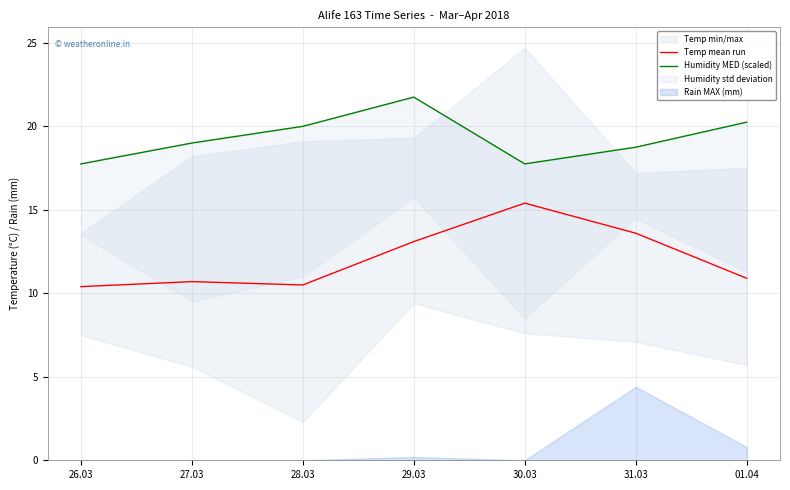

True or false: Temp mean run has a value of 10.7 at 27.03.

True